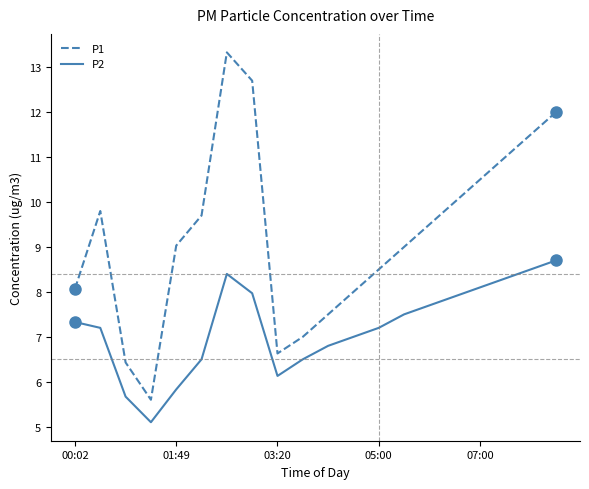

What is the maximum value for P2?

8.7